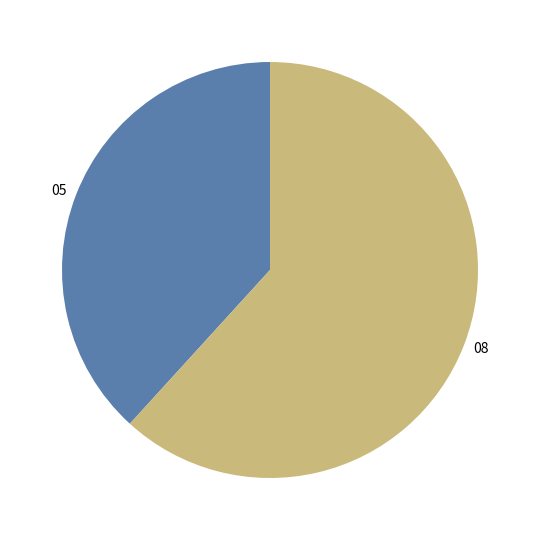

How many slices are in this pie chart?

2